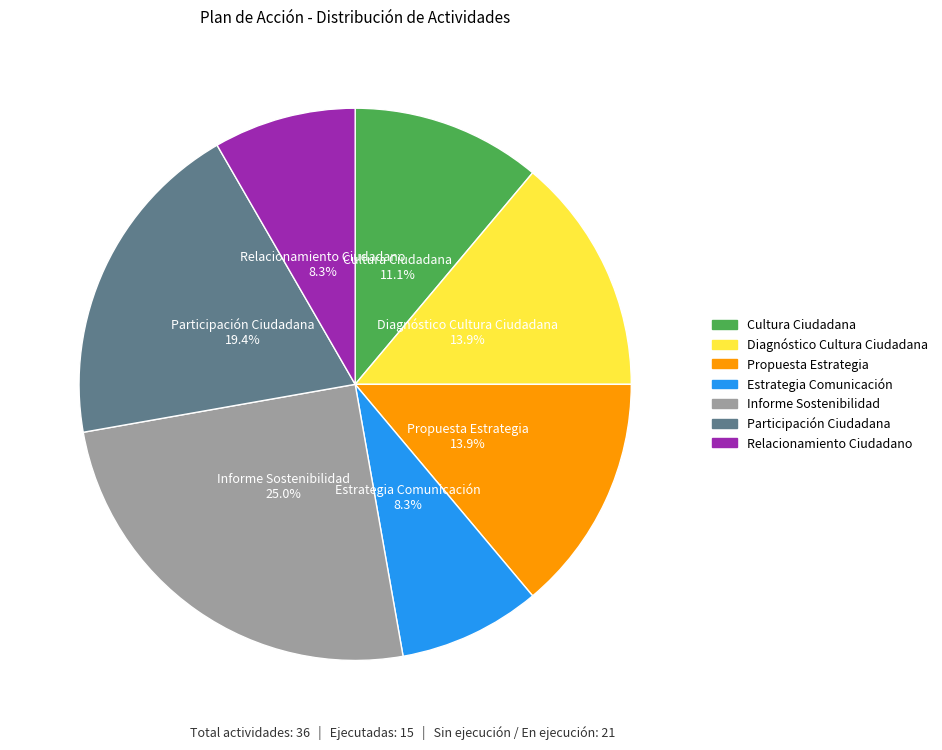

Is there a majority slice in this chart?

No